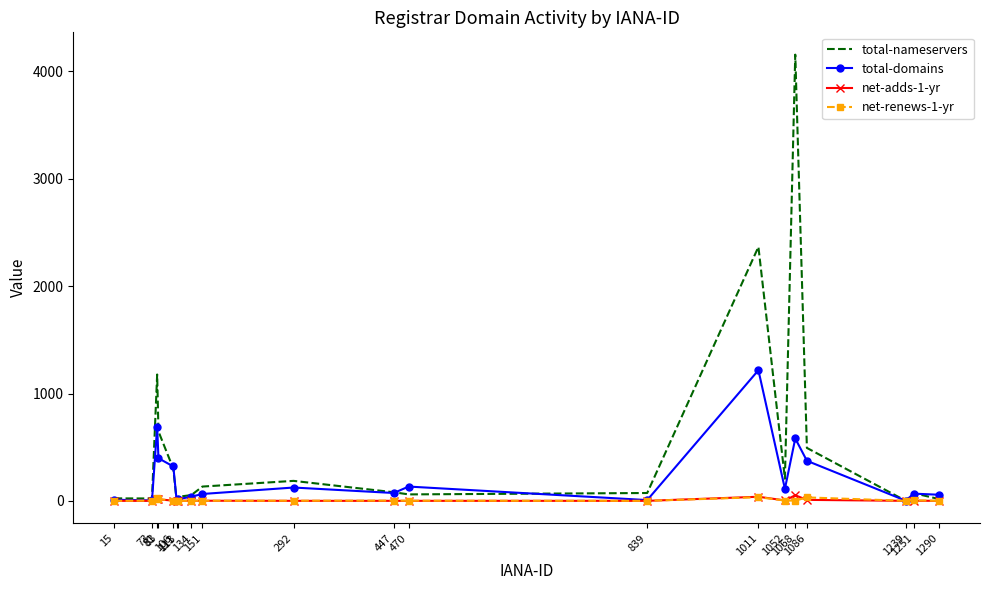

Which series has the largest total across all categories?

total-nameservers